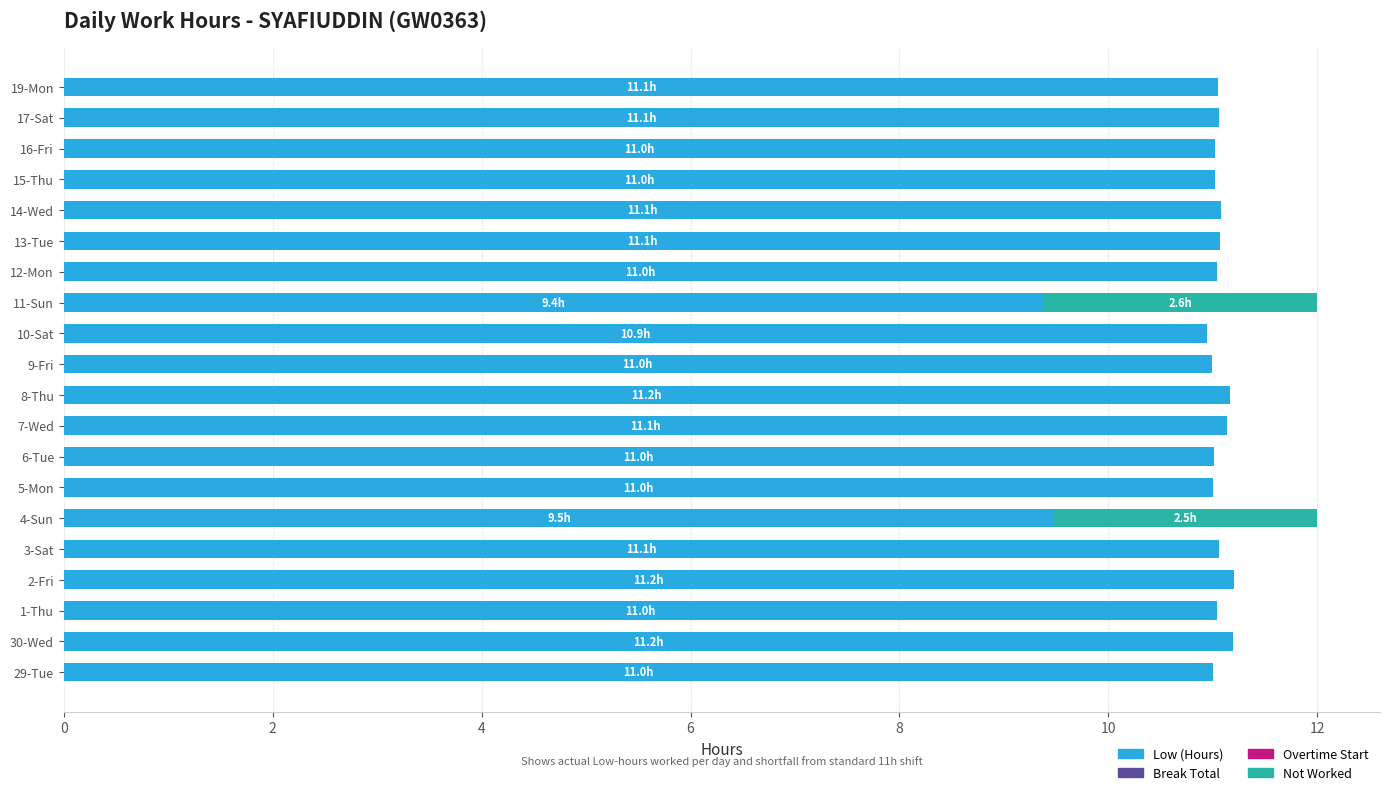

What is the sum of all Low (Hours) values?

217.9